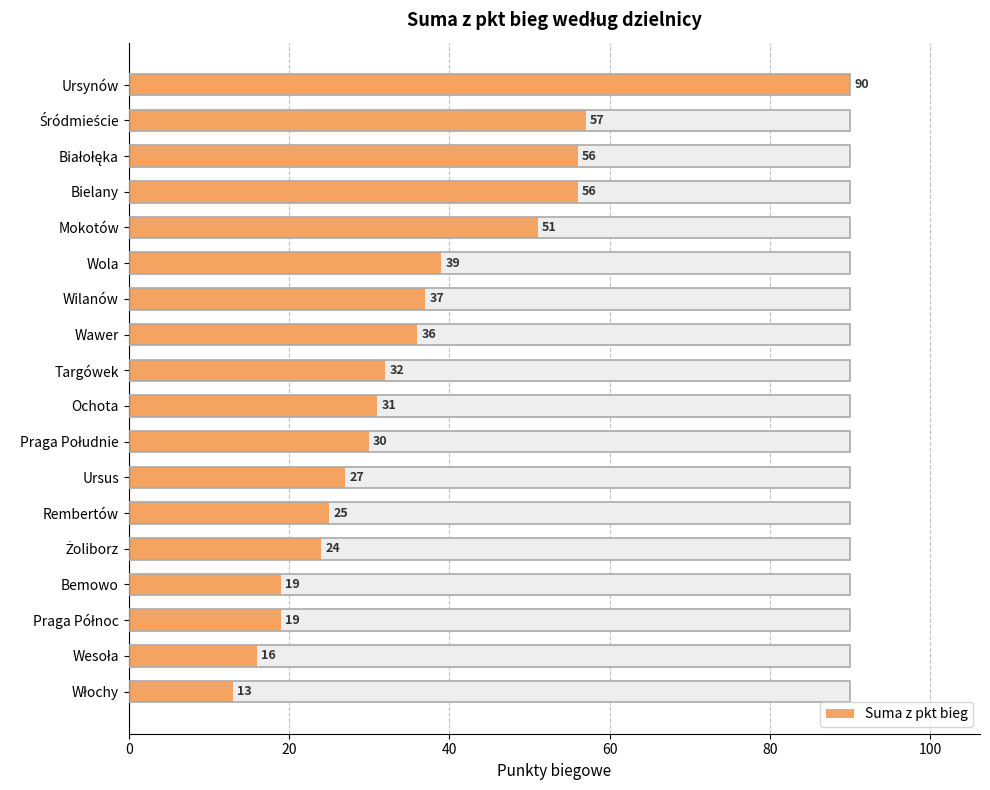

True or false: the data shows 25 at Wilanów.

False